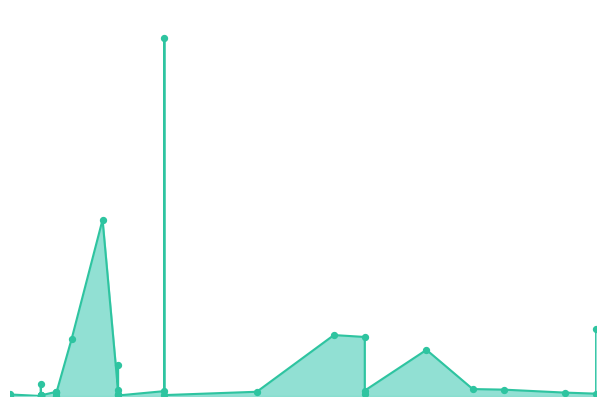

What is the change in value from 2021-11-03 to 2021-12-01?

+51480600